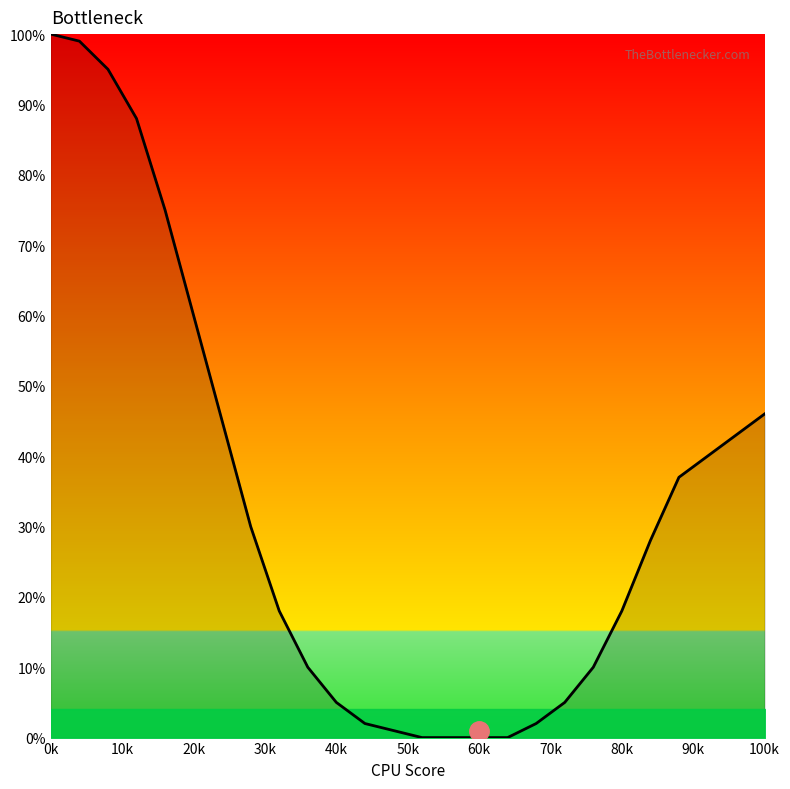

What is the greatest value displayed?

100